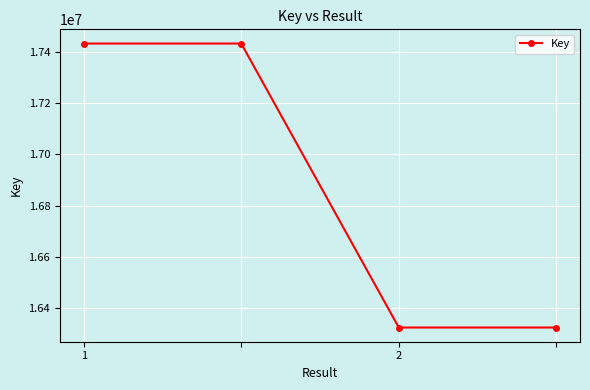

What is the average value?

16878698